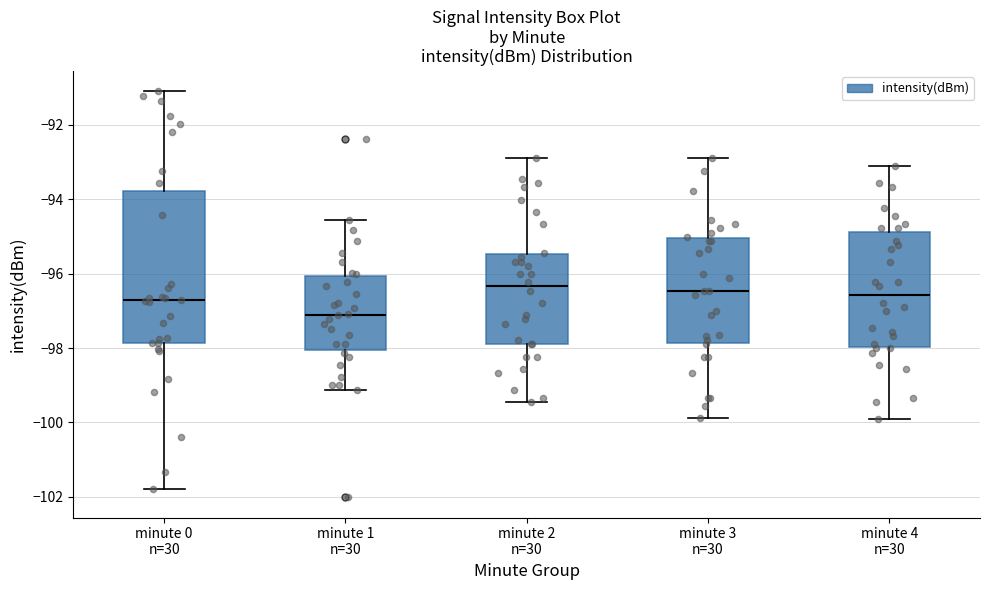

Where does the median line of the box for minute 3 n=30 sit on the y-axis? The values are not printed on the chart, so give them approximately, as read against the axis.

-96.4